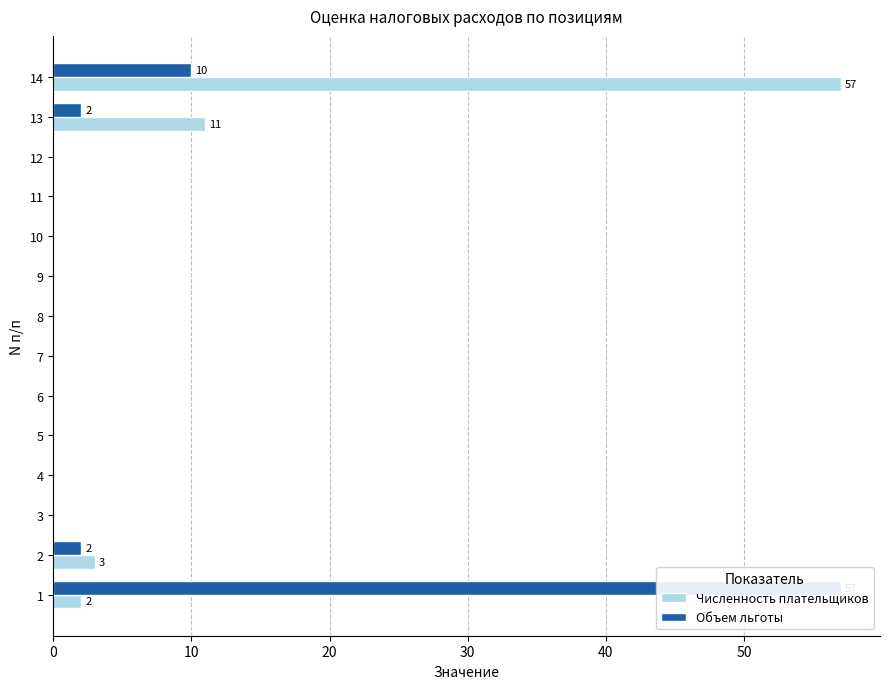

List the series in order of their overall mean, highest first.

Численность плательщиков, Объем льготы